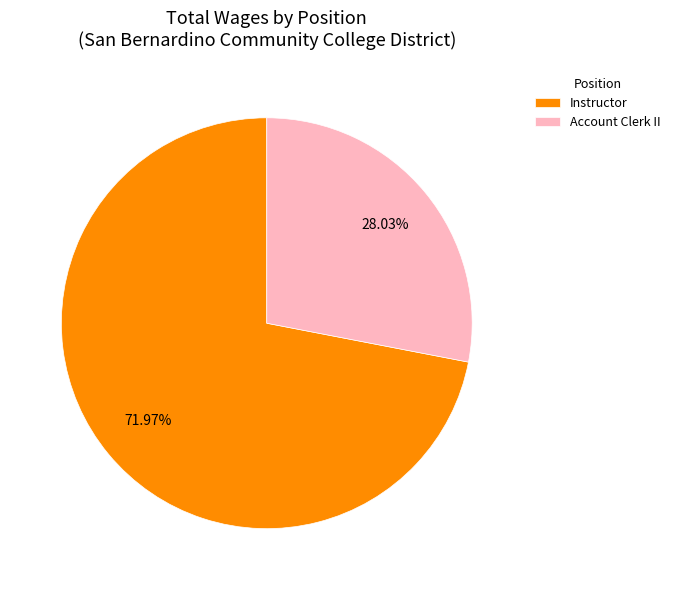

Between Account Clerk II and Instructor, which is larger?

Instructor